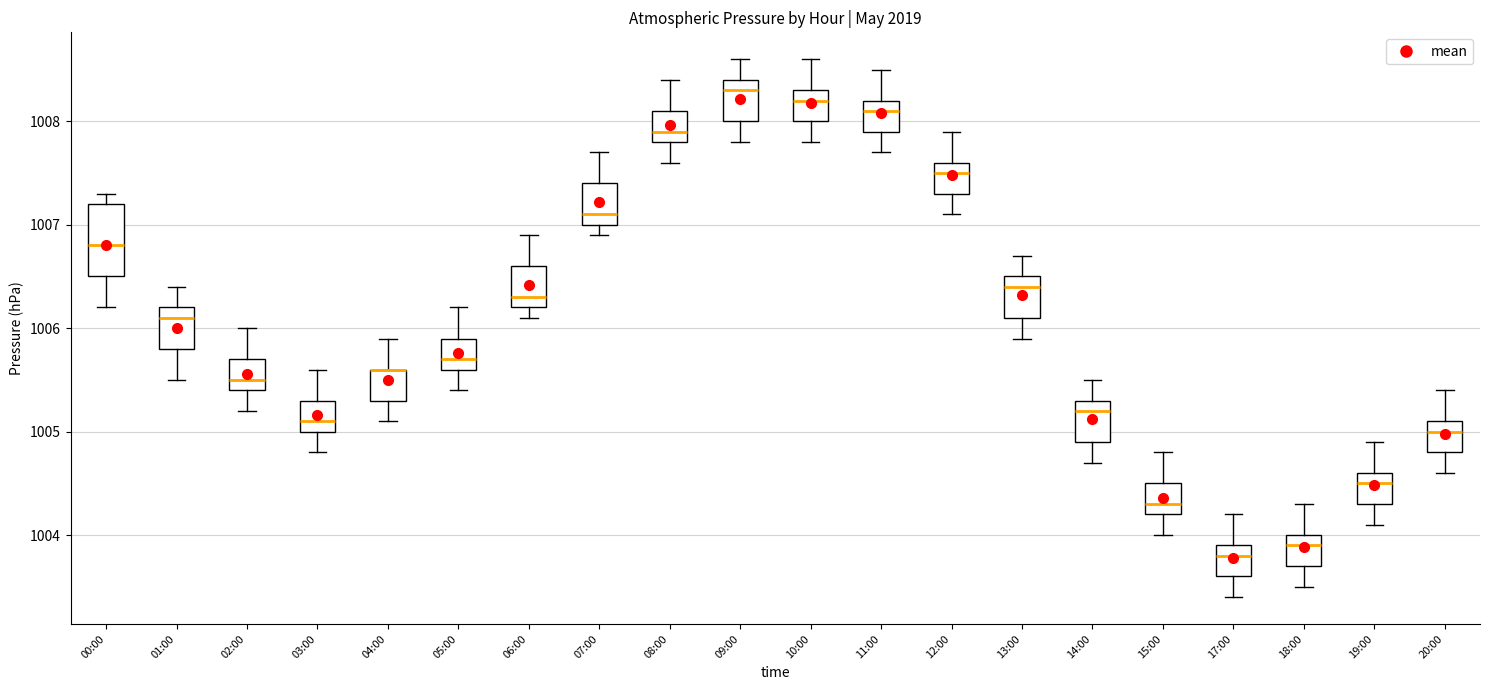

Reading left to right, read every box against the y-axis: the position of its median line, the range the box covers, and the ends of its whiskers. The values are not printed on the chart, so give them approximately, as read against the axis.

00:00: median 1006.8, box 1006.5 to 1007.2, whiskers 1006.2 to 1007.3
01:00: median 1006.1, box 1005.8 to 1006.2, whiskers 1005.5 to 1006.4
02:00: median 1005.5, box 1005.4 to 1005.7, whiskers 1005.2 to 1006.0
03:00: median 1005.1, box 1005.0 to 1005.3, whiskers 1004.8 to 1005.6
04:00: median 1005.6 (drawn on the box's upper edge), box 1005.3 to 1005.6, whiskers 1005.1 to 1005.9
05:00: median 1005.7, box 1005.6 to 1005.9, whiskers 1005.4 to 1006.2
06:00: median 1006.3, box 1006.2 to 1006.6, whiskers 1006.1 to 1006.9
07:00: median 1007.1, box 1007.0 to 1007.4, whiskers 1006.9 to 1007.7
08:00: median 1007.9, box 1007.8 to 1008.1, whiskers 1007.6 to 1008.4
09:00: median 1008.3, box 1008.0 to 1008.4, whiskers 1007.8 to 1008.6
10:00: median 1008.2, box 1008.0 to 1008.3, whiskers 1007.8 to 1008.6
11:00: median 1008.1, box 1007.9 to 1008.2, whiskers 1007.7 to 1008.5
12:00: median 1007.5, box 1007.3 to 1007.6, whiskers 1007.1 to 1007.9
13:00: median 1006.4, box 1006.1 to 1006.5, whiskers 1005.9 to 1006.7
14:00: median 1005.2, box 1004.9 to 1005.3, whiskers 1004.7 to 1005.5
15:00: median 1004.3, box 1004.2 to 1004.5, whiskers 1004.0 to 1004.8
17:00: median 1003.8, box 1003.6 to 1003.9, whiskers 1003.4 to 1004.2
18:00: median 1003.9, box 1003.7 to 1004.0, whiskers 1003.5 to 1004.3
19:00: median 1004.5, box 1004.3 to 1004.6, whiskers 1004.1 to 1004.9
20:00: median 1005.0, box 1004.8 to 1005.1, whiskers 1004.6 to 1005.4